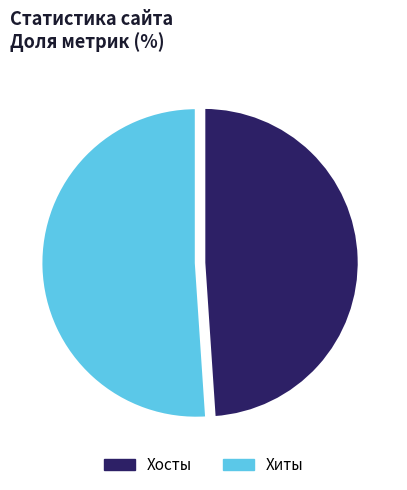

Is it true that Хосты is 62% of the pie?

False